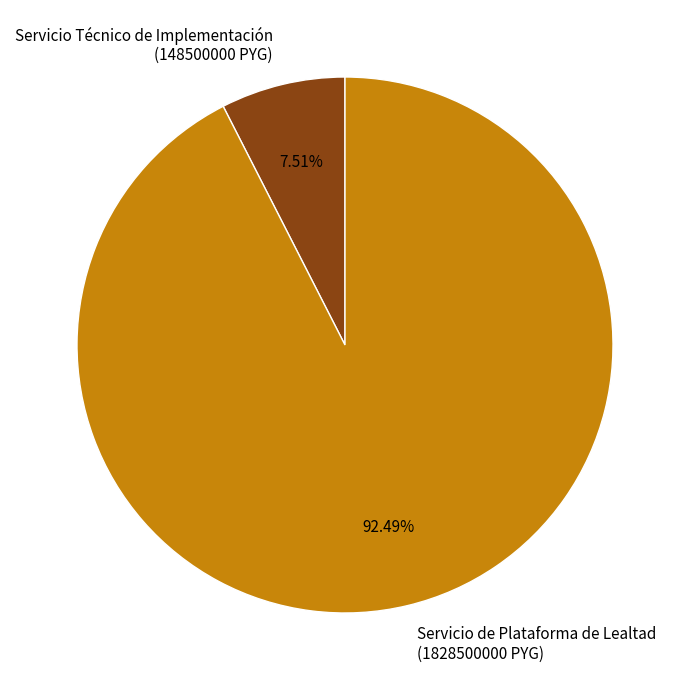

Which slice is the smallest?

Servicio Técnico de Implementación (148500000 PYG)